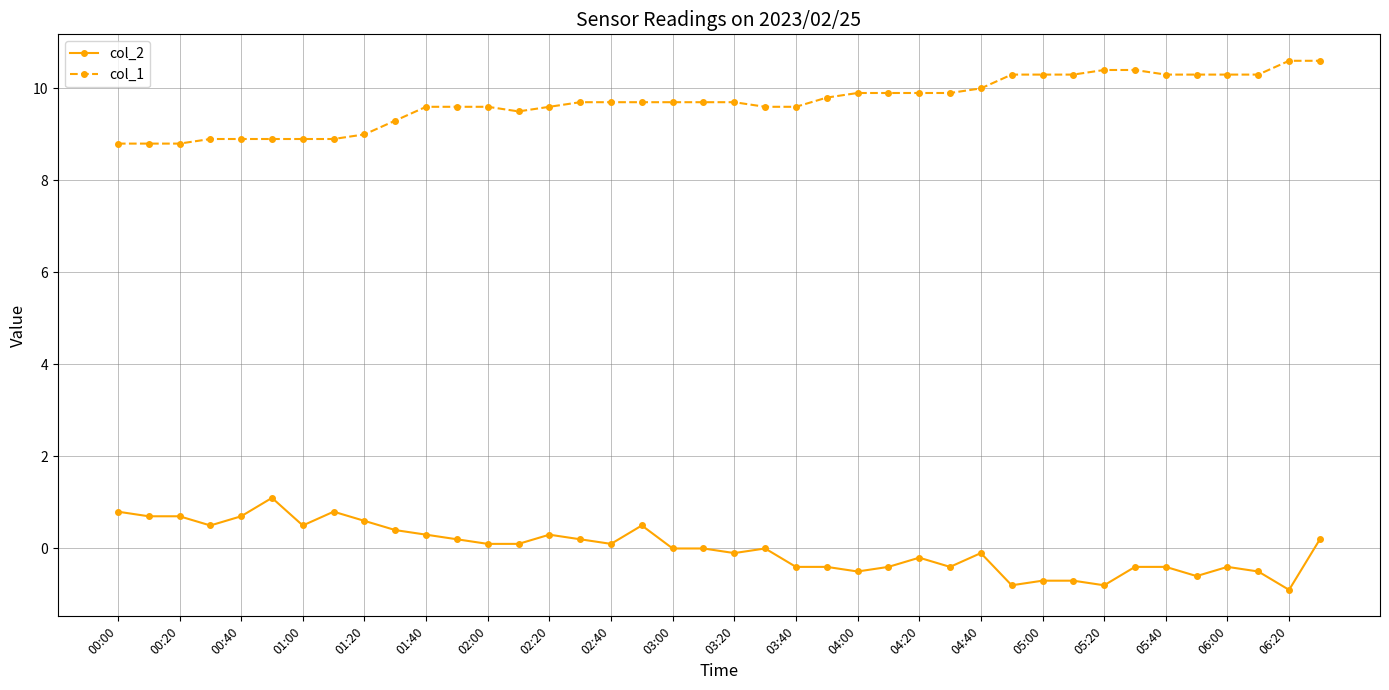

What is the sum of all col_2 values?

0.1